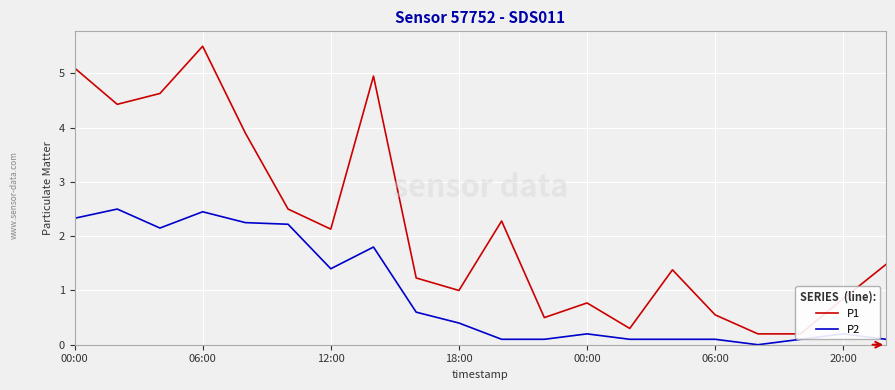

True or false: P2 and P1 cross at least once.

False